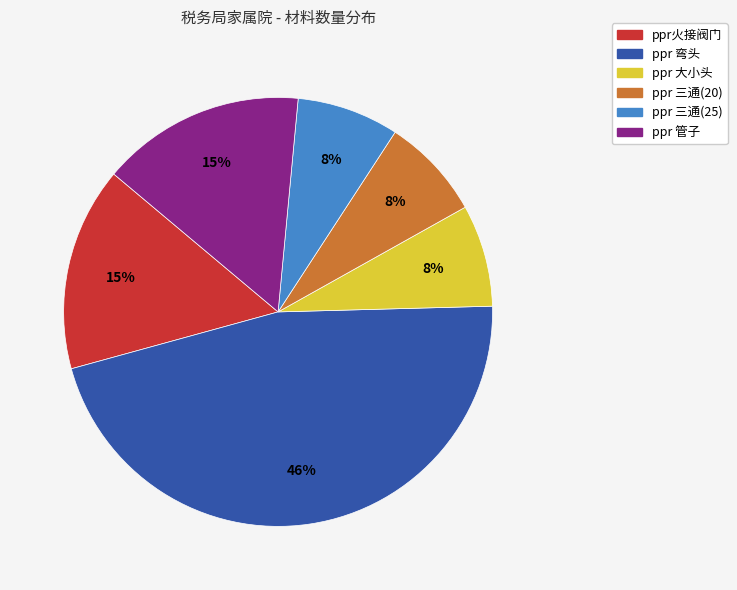

To the nearest percent, what portion does ppr 大小头 represent?

8%